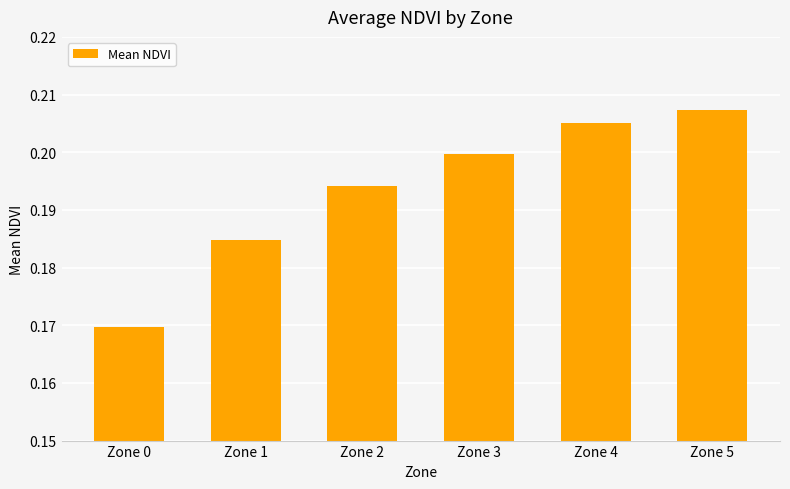

List the labels in order of value, smallest first.

Zone 0, Zone 1, Zone 2, Zone 3, Zone 4, Zone 5